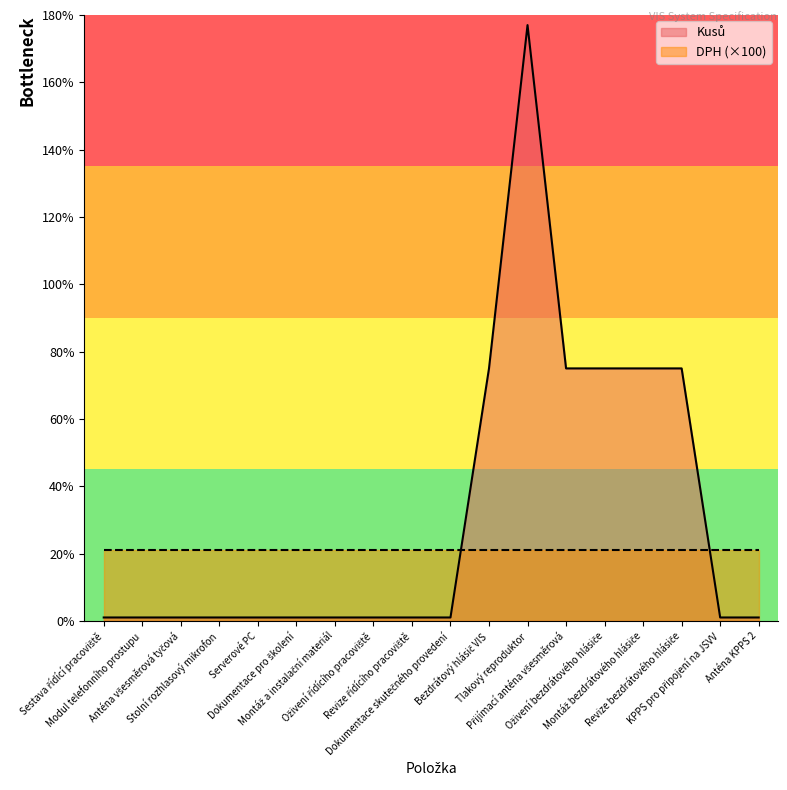

What is the label of the 16th point from the right?

Anténa všesměrová tyčová